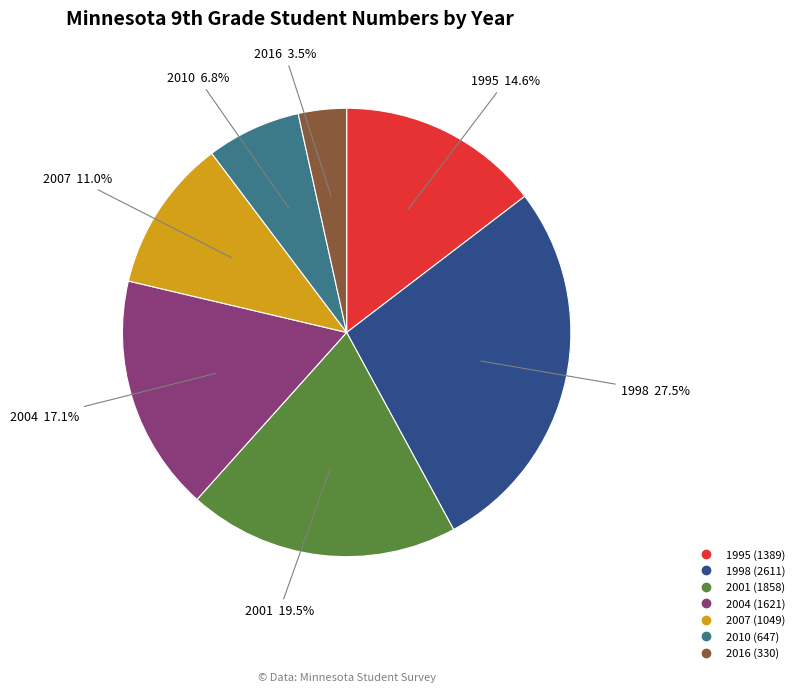

Count the number of slices in the pie.

7